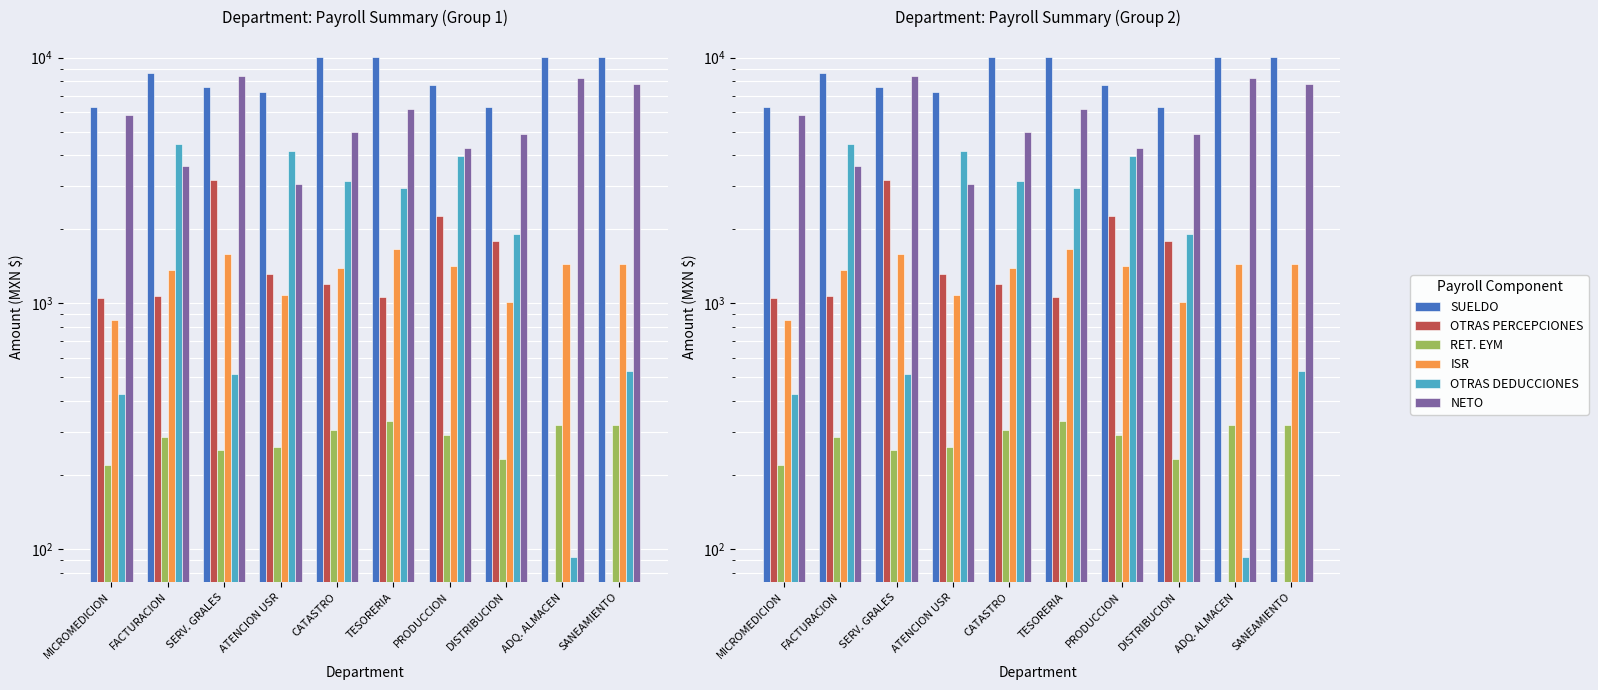

What is the value of the RET. EYM bar at the 9th from the left?

318.1